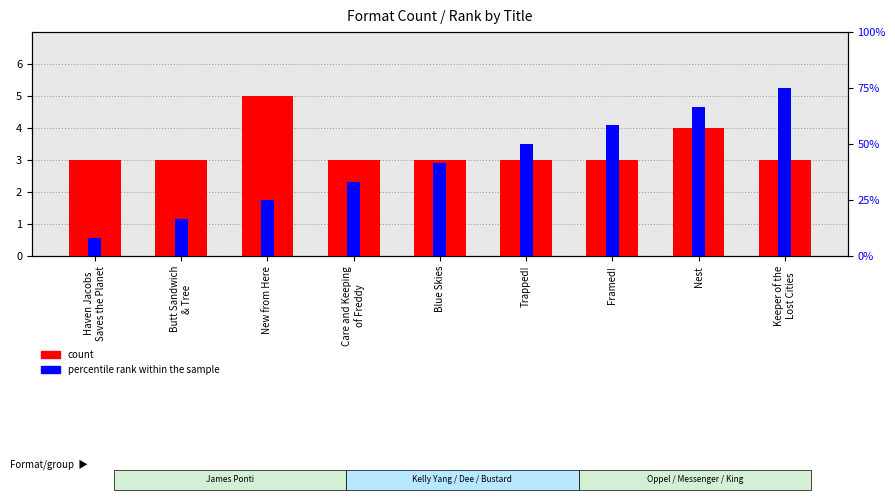

Reading left to right, list all the values displayed in this chart.

count: 3	3	5	3	3	3	3	4	3
percentile rank within the sample: 1	2	3	4	5	6	7	8	9